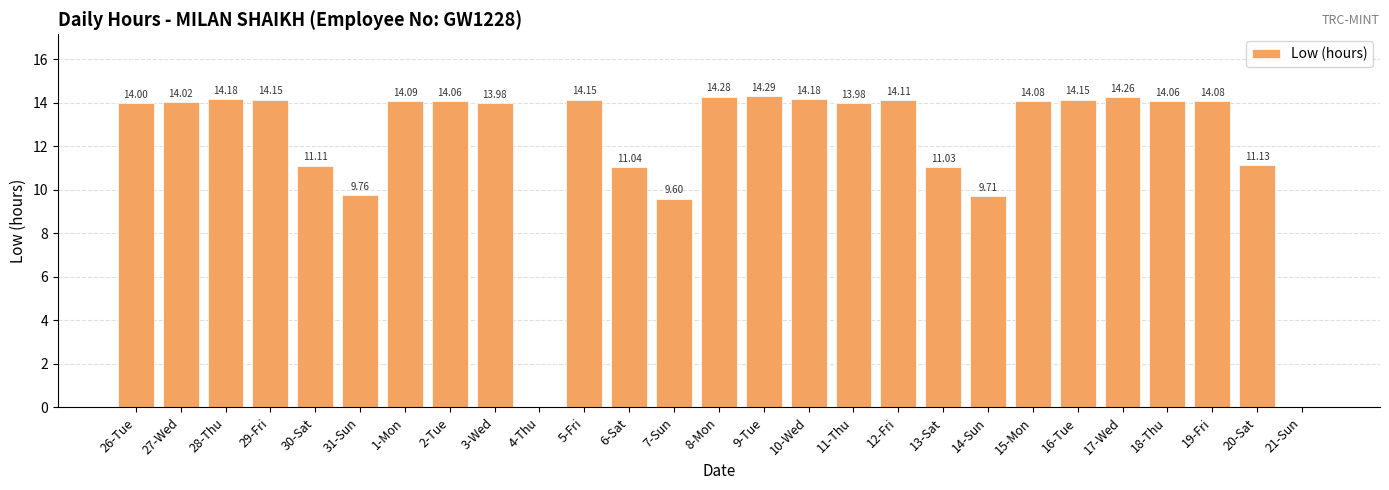

What is the ratio of the value at 7-Sun to the value at 2-Tue?

0.7